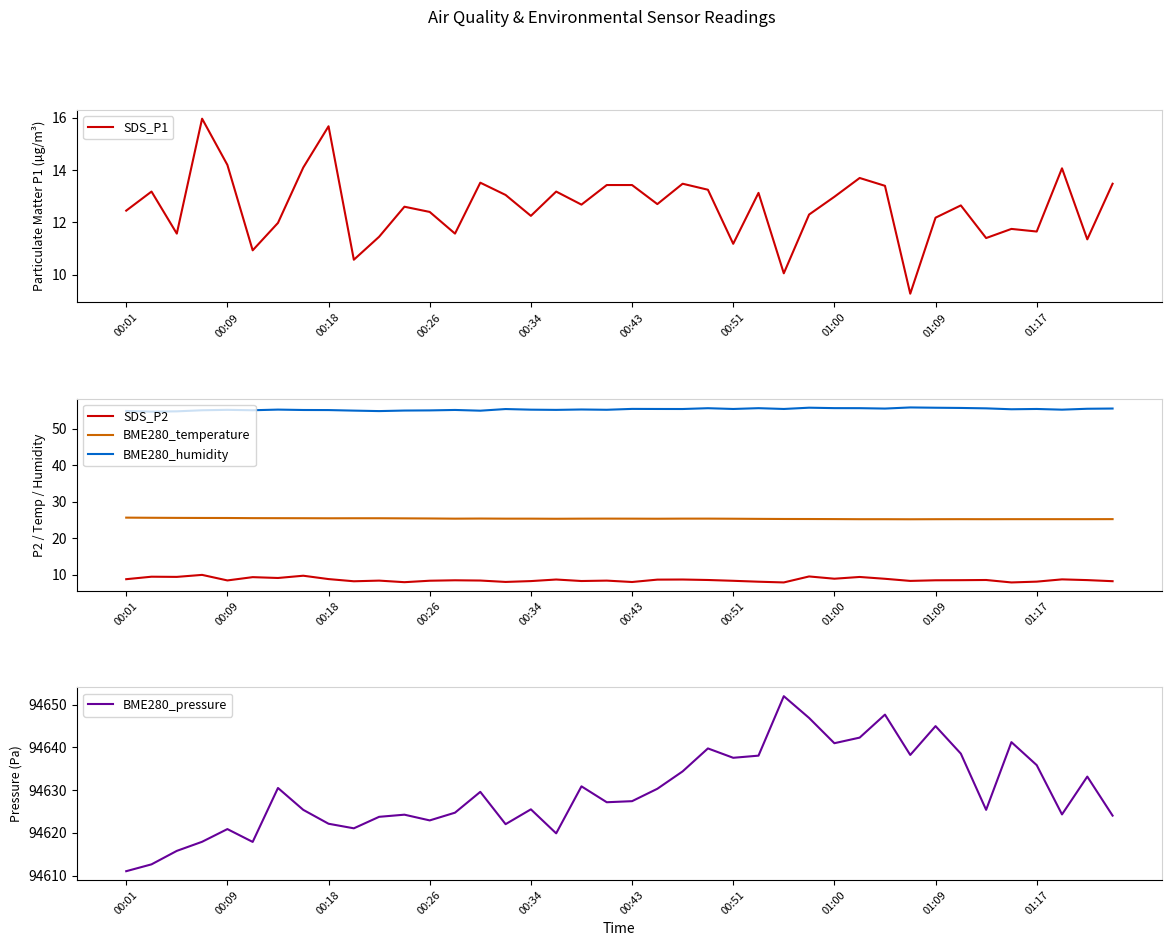

At which category is the sum across all series the highest?

30